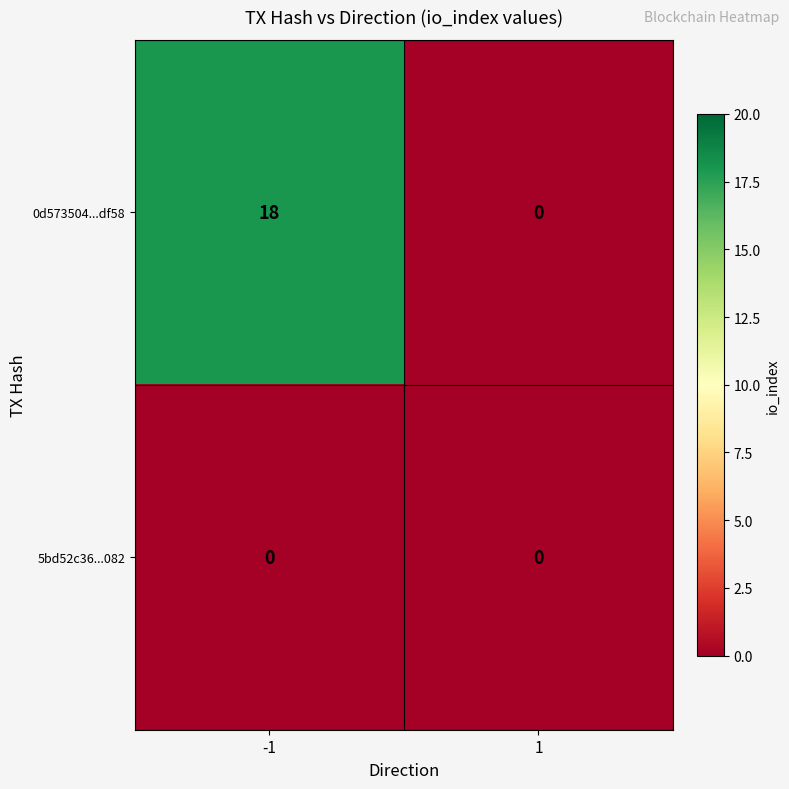

Which series has the widest spread of values?

0d573504...df58